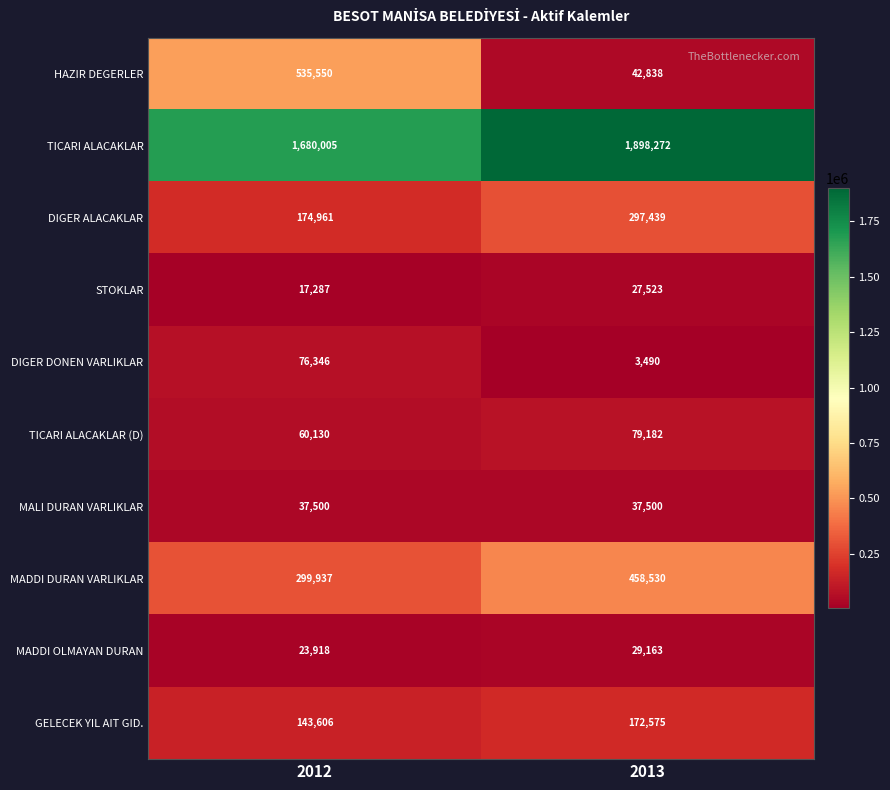

What is the total value across all series at 2013?

3046512